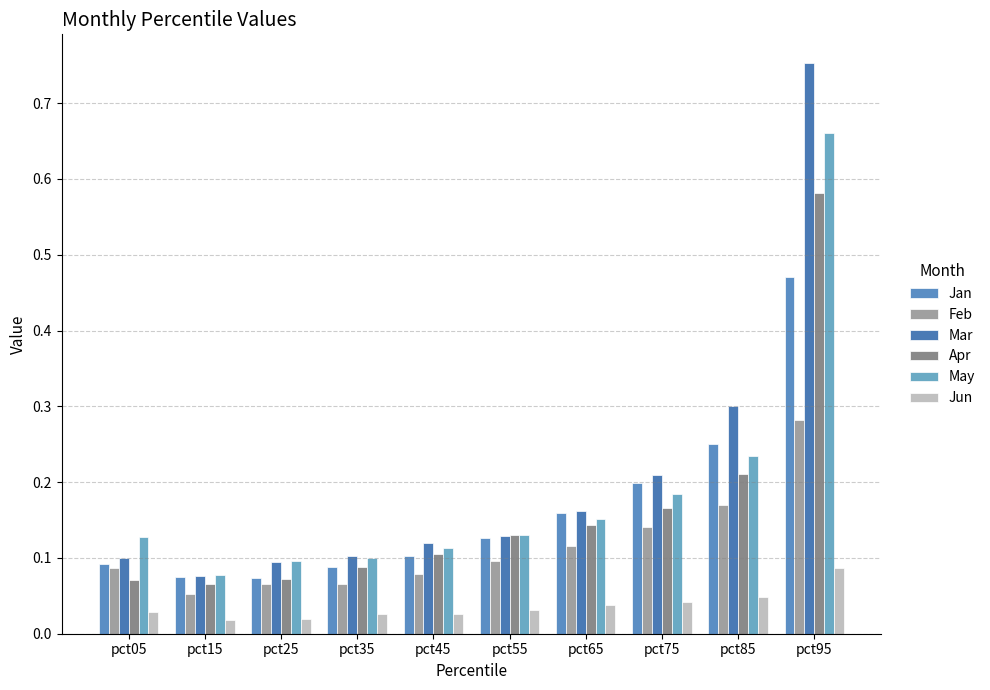

Reading right to left, extract all data points from this chart.

Jan: pct95=0.5	pct85=0.3	pct75=0.2	pct65=0.2	pct55=0.1	pct45=0.1	pct35=0.1	pct25=0.1	pct15=0.1	pct05=0.1
Feb: pct95=0.3	pct85=0.2	pct75=0.1	pct65=0.1	pct55=0.1	pct45=0.1	pct35=0.1	pct25=0.1	pct15=0.1	pct05=0.1
Mar: pct95=0.8	pct85=0.3	pct75=0.2	pct65=0.2	pct55=0.1	pct45=0.1	pct35=0.1	pct25=0.1	pct15=0.1	pct05=0.1
Apr: pct95=0.6	pct85=0.2	pct75=0.2	pct65=0.1	pct55=0.1	pct45=0.1	pct35=0.1	pct25=0.1	pct15=0.1	pct05=0.1
May: pct95=0.7	pct85=0.2	pct75=0.2	pct65=0.2	pct55=0.1	pct45=0.1	pct35=0.1	pct25=0.1	pct15=0.1	pct05=0.1
Jun: pct95=0.1	pct85=0.0	pct75=0.0	pct65=0.0	pct55=0.0	pct45=0.0	pct35=0.0	pct25=0.0	pct15=0.0	pct05=0.0